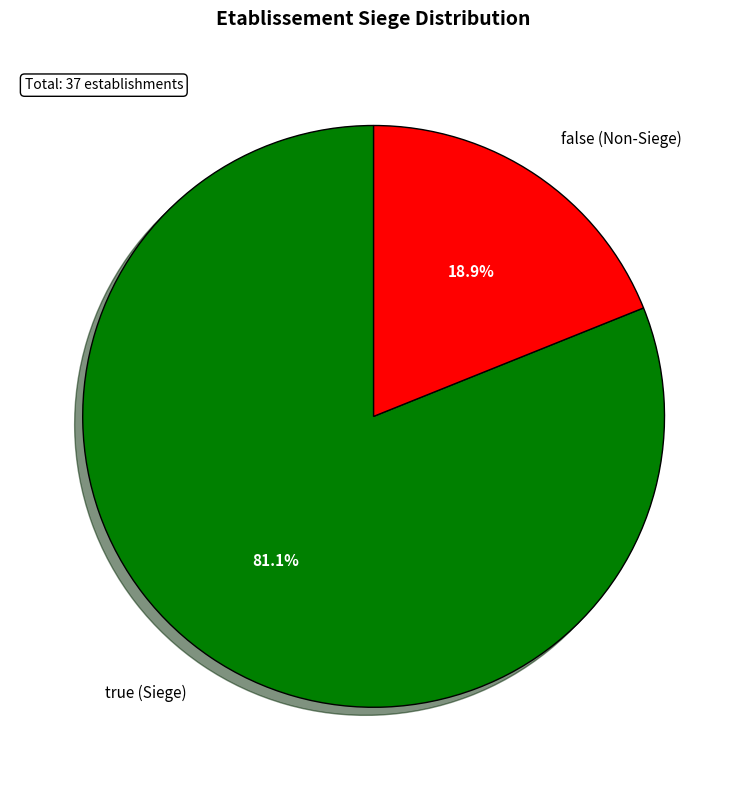

Between false (Non-Siege) and true (Siege), which is larger?

true (Siege)